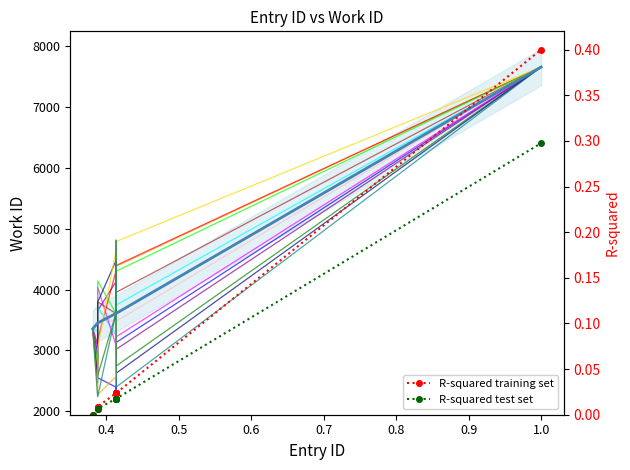

True or false: R-squared training set has more than 0 interior local peaks.

True